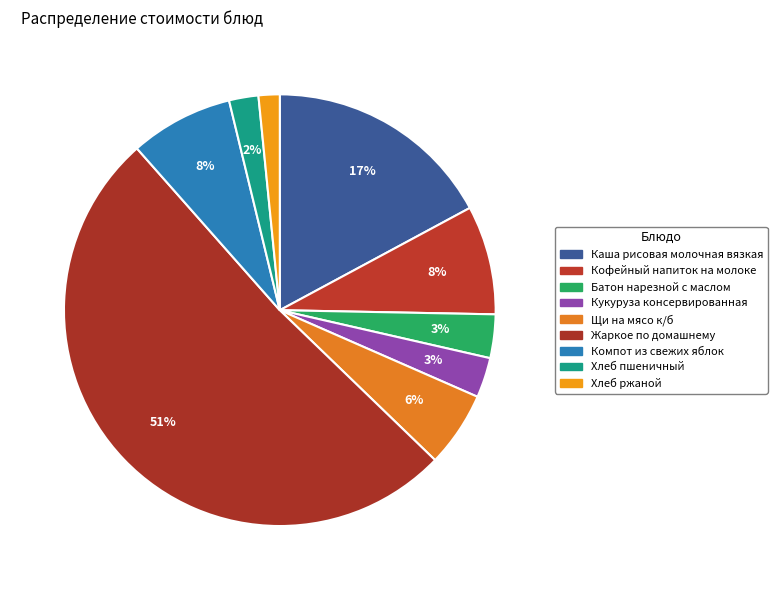

What percentage is the Батон нарезной с маслом slice, to the nearest percent?

3%